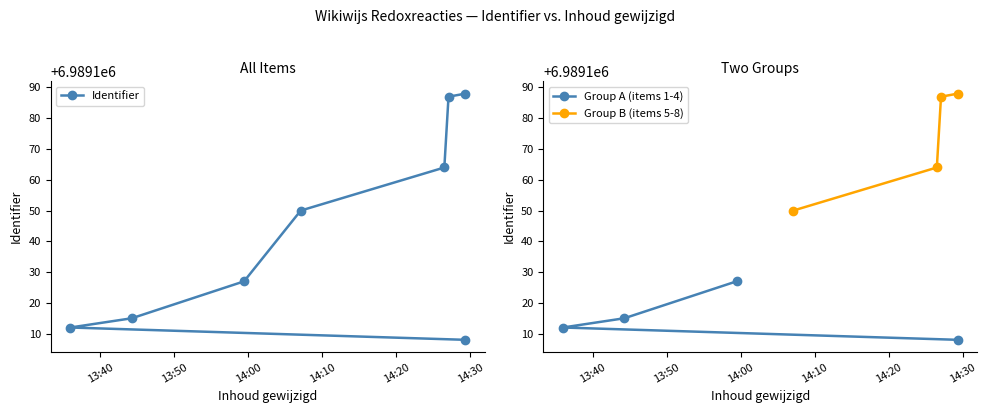

What is the difference between the values at 2022-01-16 14:26:30 and 2022-01-16 14:29:19?

56